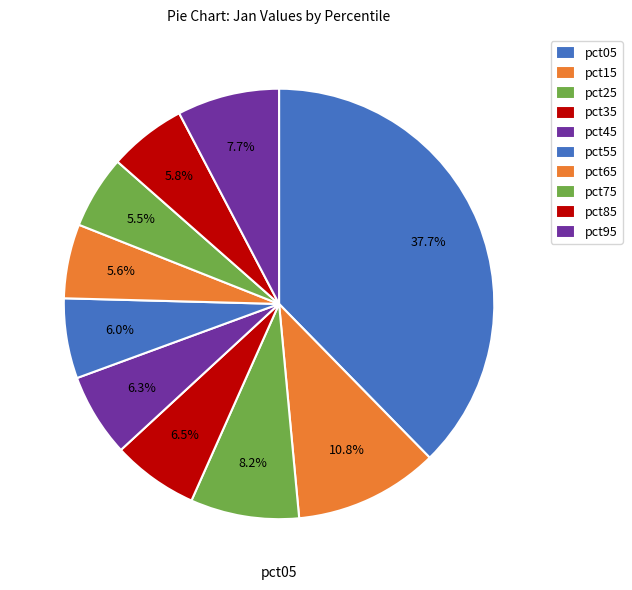

How many segments does this pie chart have?

10